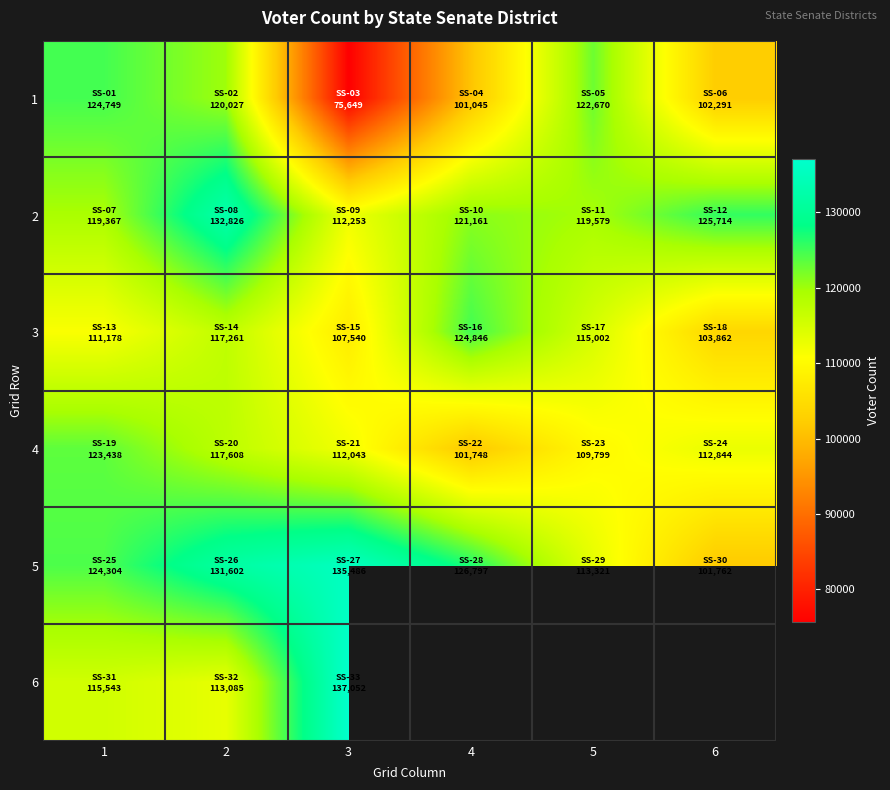

What is the difference between the highest and lowest values at 3?

61403.0